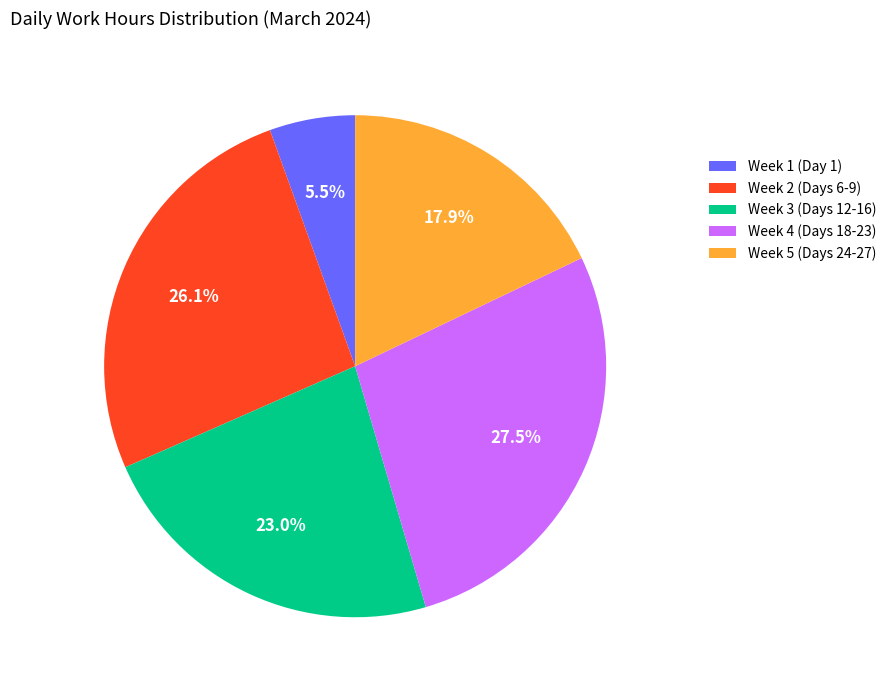

What is the smallest slice in the pie chart?

Week 1 (Day 1)